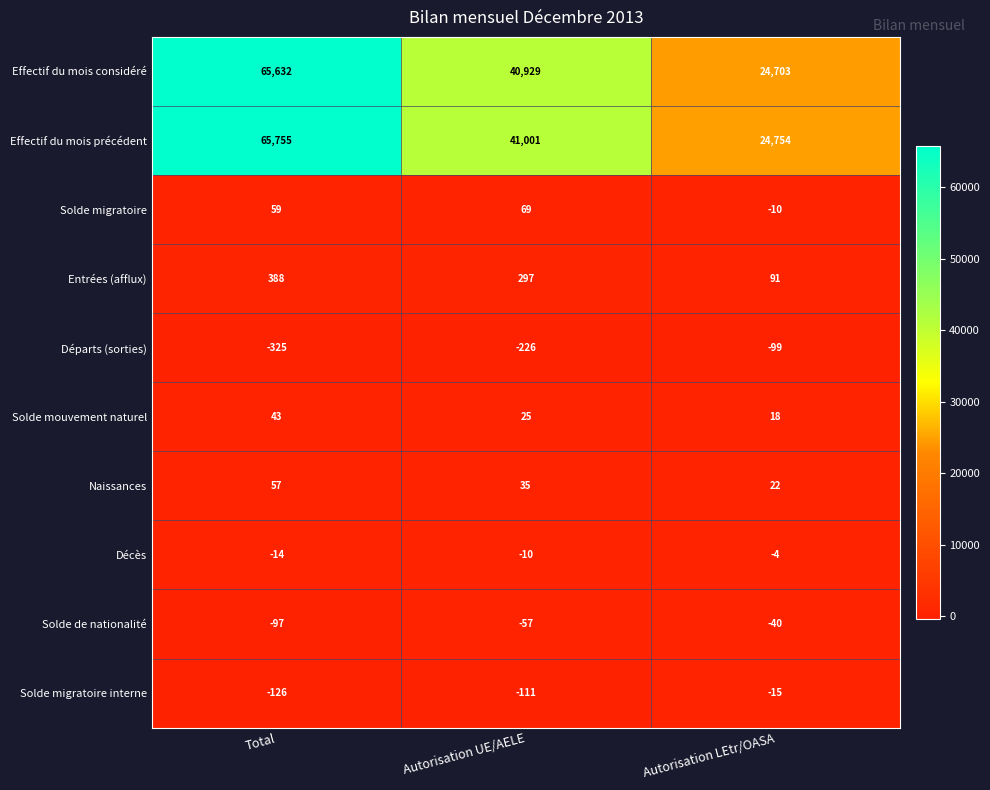

How many values in the Solde de nationalité series exceed -57?

1